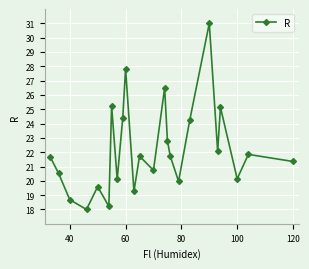

What is the value of the 14th point from the left?

26.5